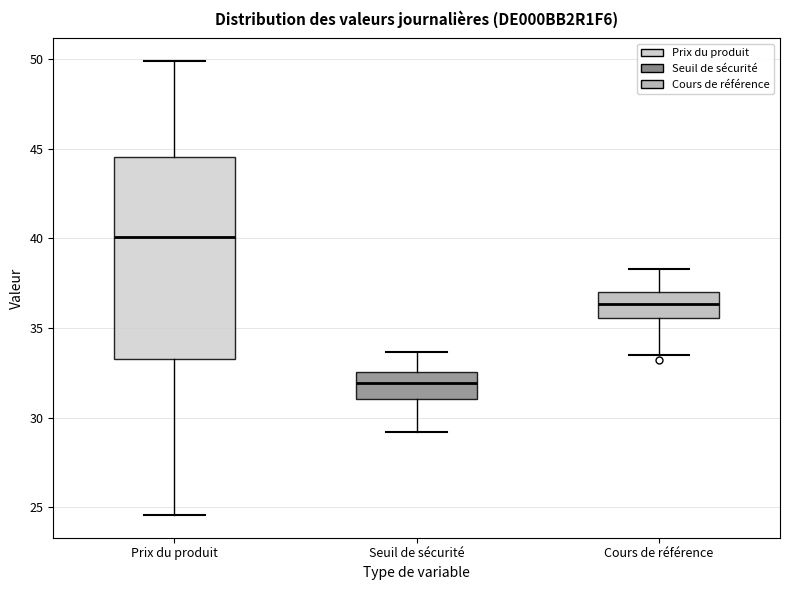

Where is the upper edge of the box for Prix du produit on the y-axis? The values are not printed on the chart, so give them approximately, as read against the axis.

44.5